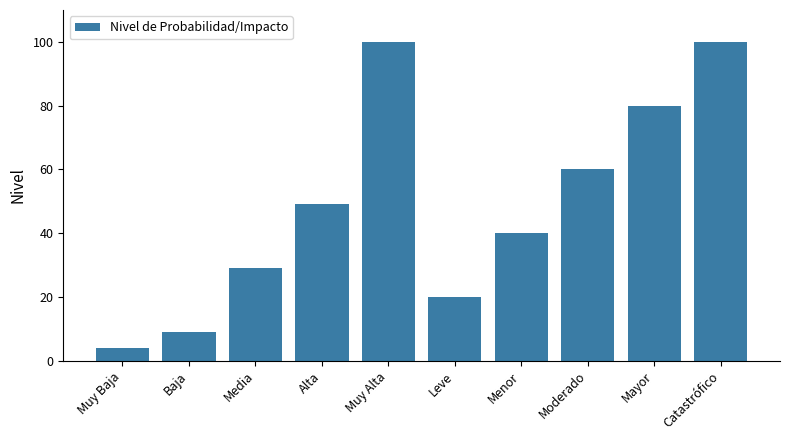

The chart shows a value of 19 at Menor. True or false?

False